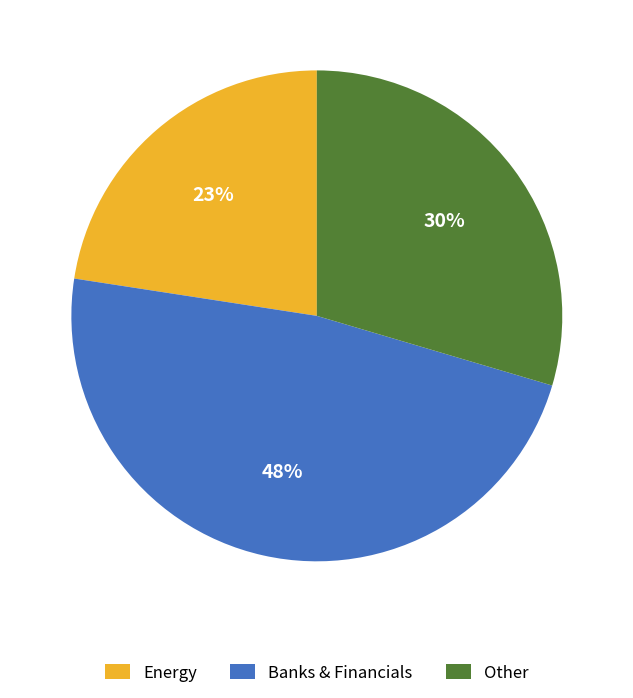

Rank the categories by value from lowest to highest.

Energy, Other, Banks & Financials